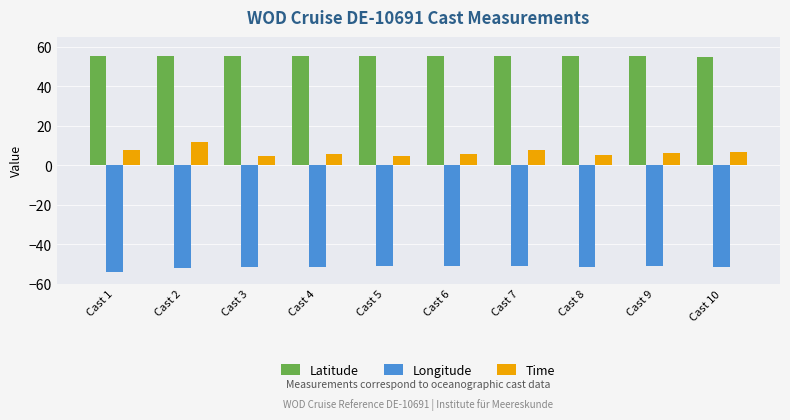

What is the value of the Latitude bar at the 7th from the left?

55.5